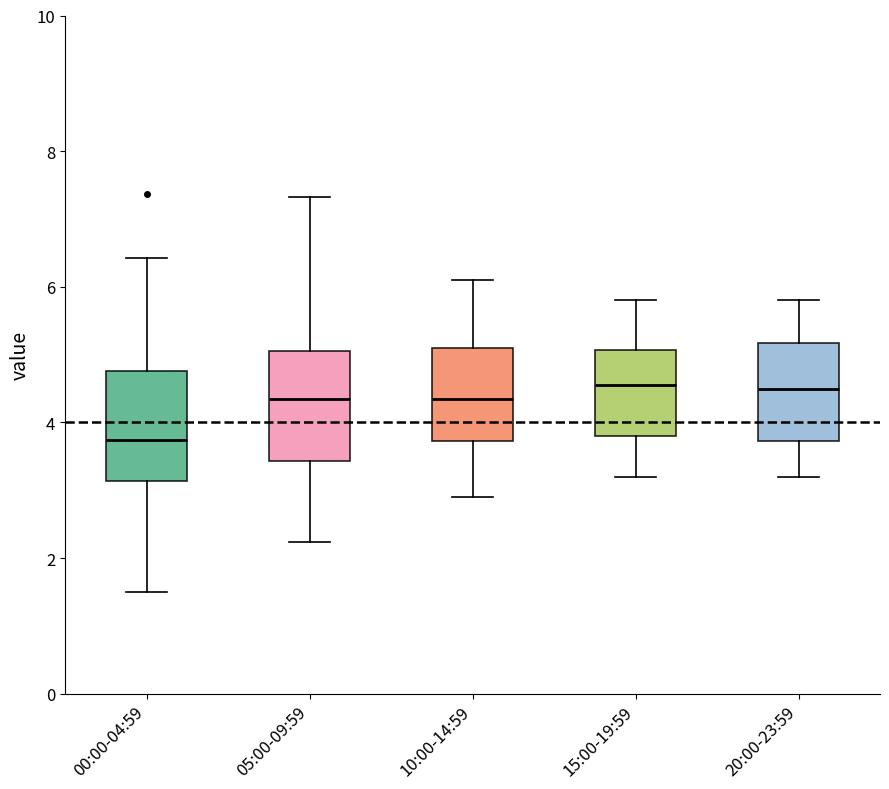

Reading left to right, read every box against the y-axis: the position of its median line, the range the box covers, and the ends of its whiskers. The values are not printed on the chart, so give them approximately, as read against the axis.

00:00-04:59: median 3.8, box 3.2 to 4.8, whiskers 1.6 to 6.4
05:00-09:59: median 4.4, box 3.4 to 5.0, whiskers 2.2 to 7.4
10:00-14:59: median 4.4, box 3.8 to 5.2, whiskers 3.0 to 6.2
15:00-19:59: median 4.6, box 3.8 to 5.0, whiskers 3.2 to 5.8
20:00-23:59: median 4.6, box 3.8 to 5.2, whiskers 3.2 to 5.8